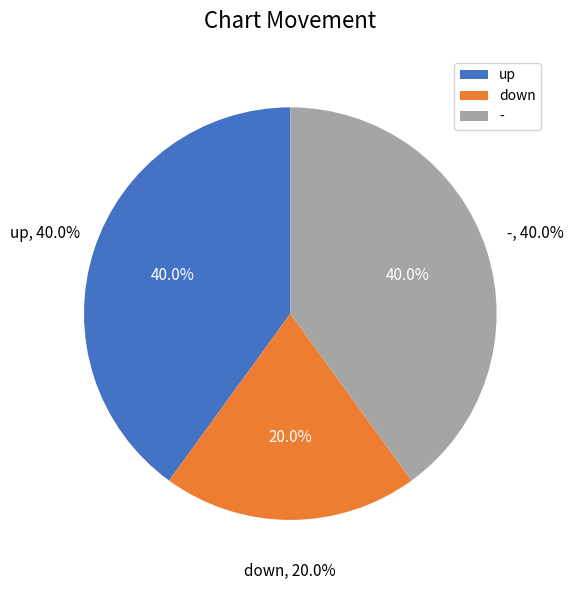

To the nearest percent, what is the average slice percentage?

33%